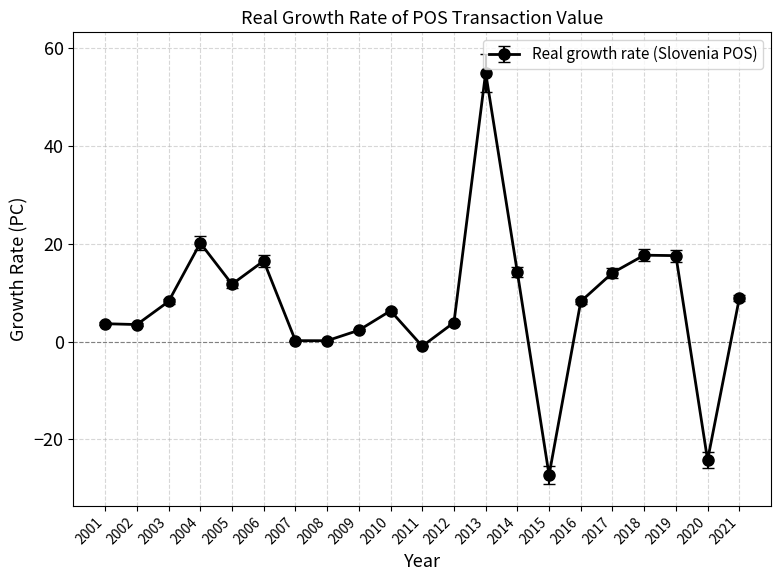

What is the average value?

7.6